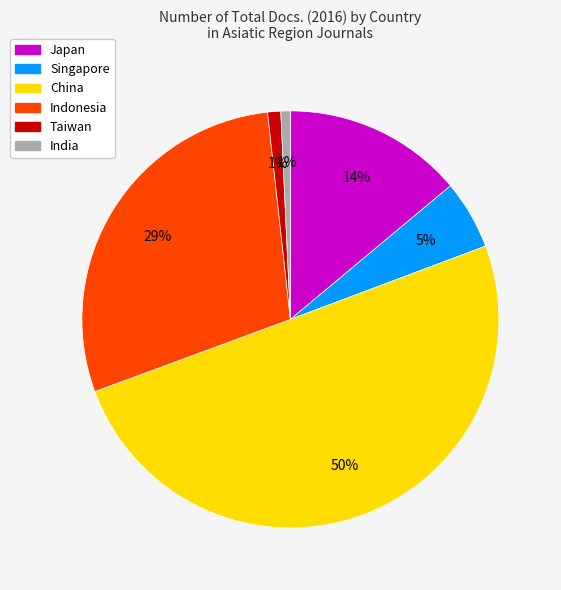

True or false: Indonesia accounts for 29% of the total.

True